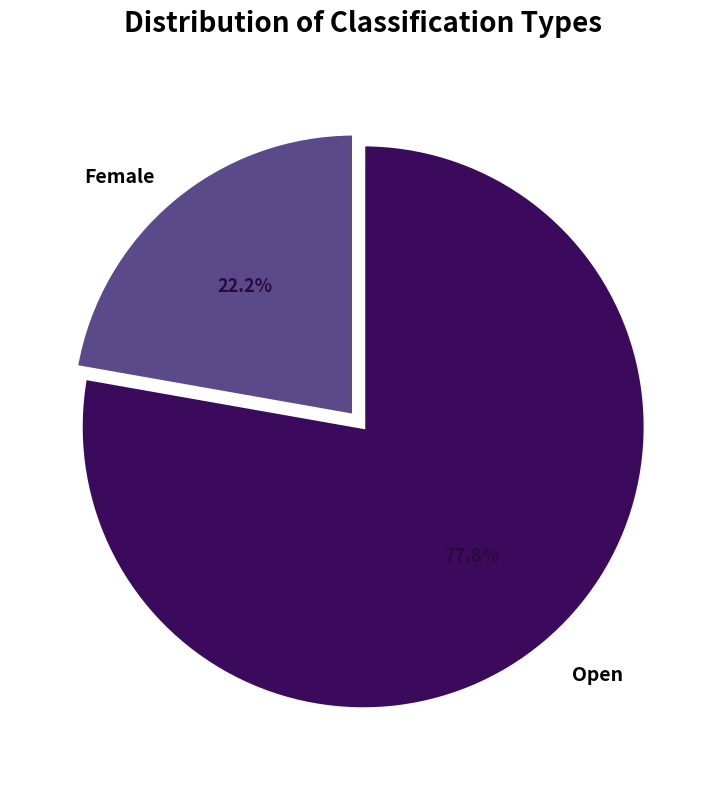

Is there a majority slice in this chart?

Yes